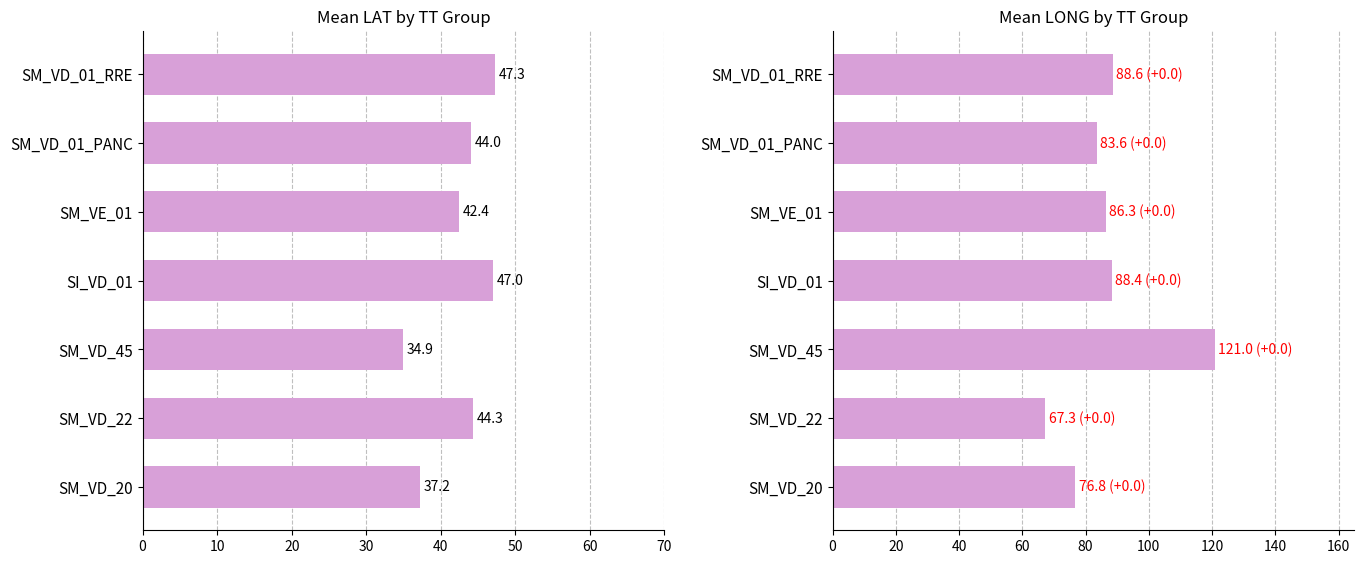

Is the value of Mean LAT at SM_VE_01 greater than the value of Mean LONG at SI_VD_01?

No